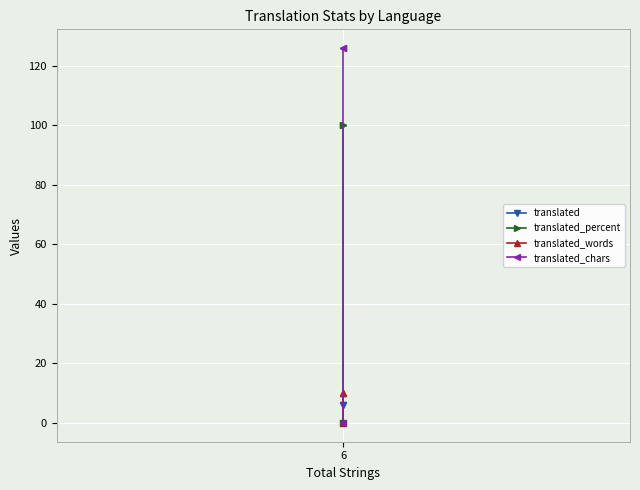

True or false: translated_words has a value of 10 at 6.

True